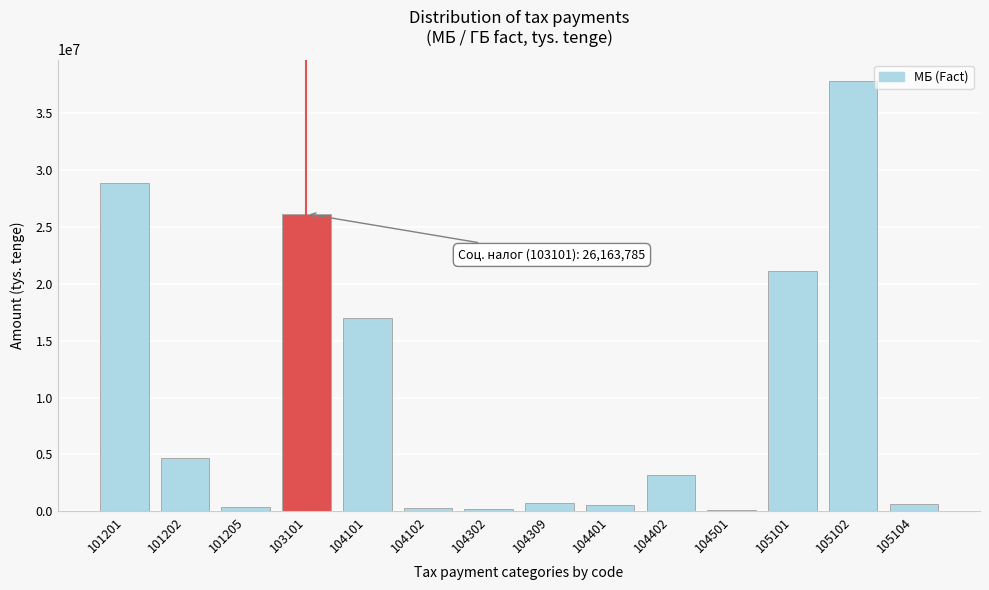

What is the sum of all values?

141696639